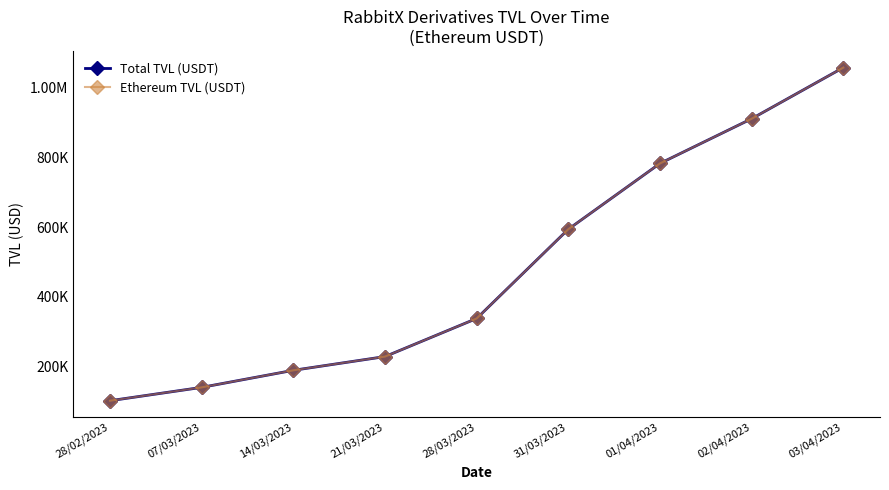

The value of Total TVL (USDT) at 02/04/2023 is 911357.0. True or false?

True